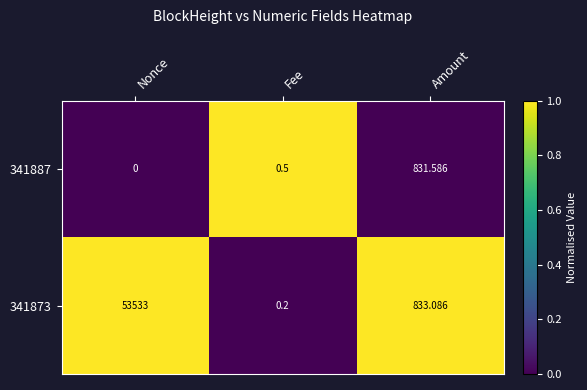

Which series has the largest range (max minus min)?

341873